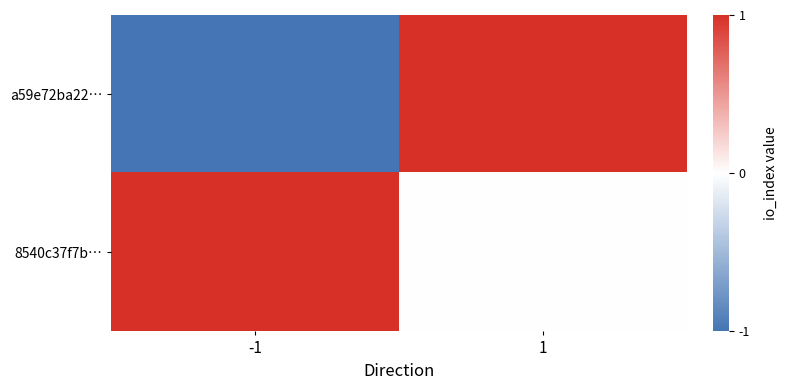

Reading left to right, list all the values displayed in this chart.

a59e72ba22…: -1=-1	1=1
8540c37f7b…: -1=1	1=0